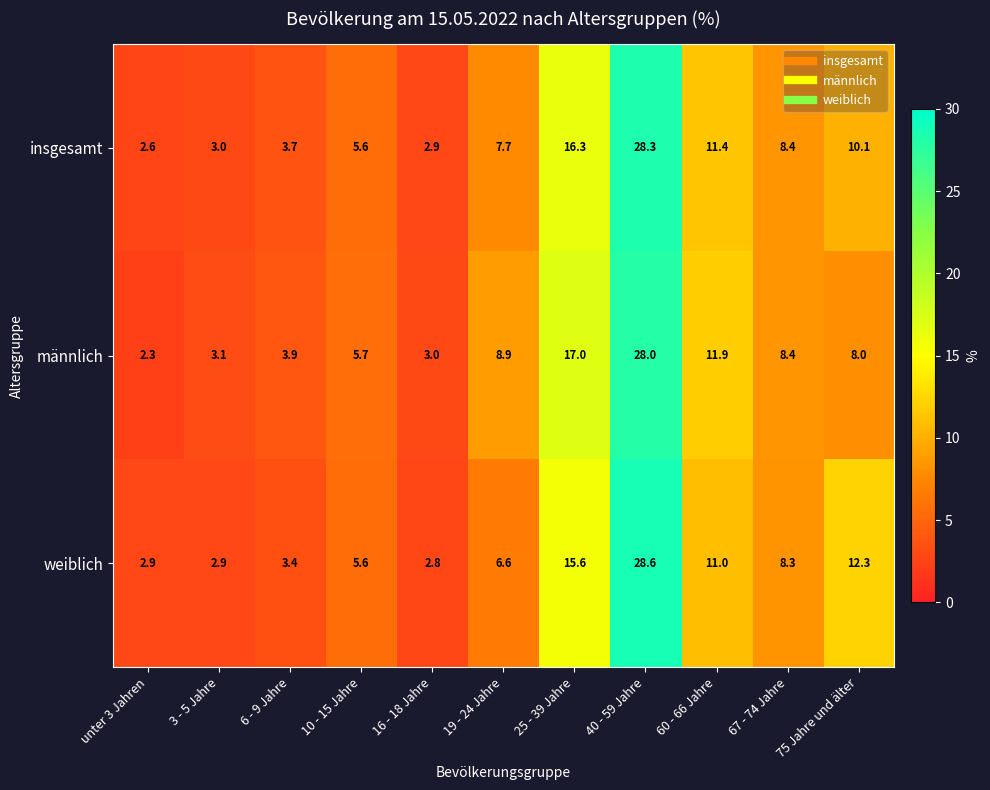

Which series changed the most between unter 3 Jahren and 19 - 24 Jahre?

männlich